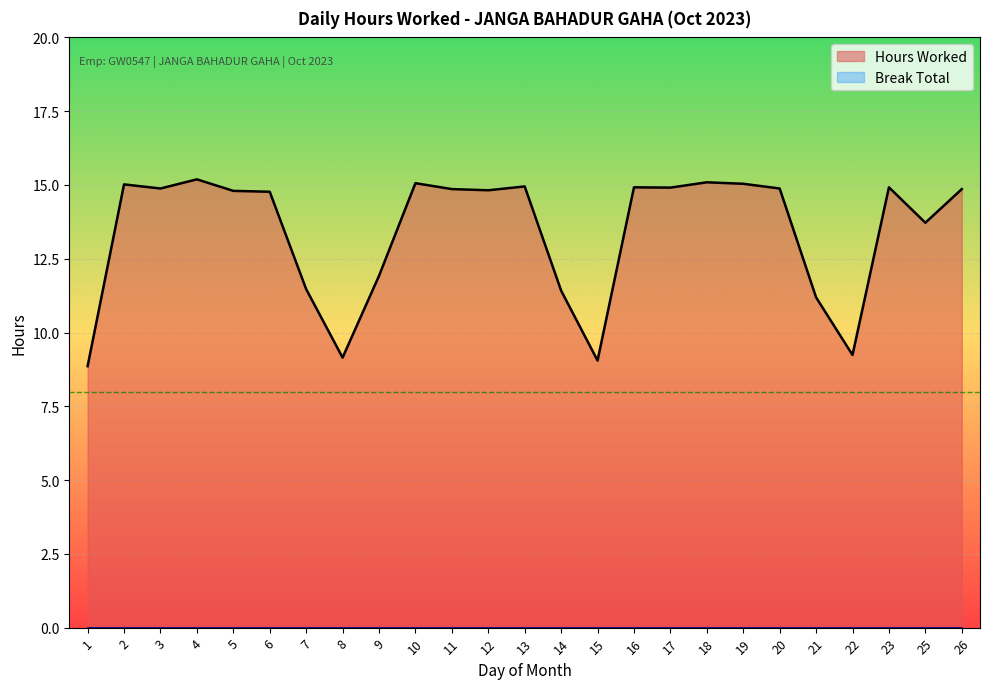

Which label corresponds to the smallest value in the chart?

1